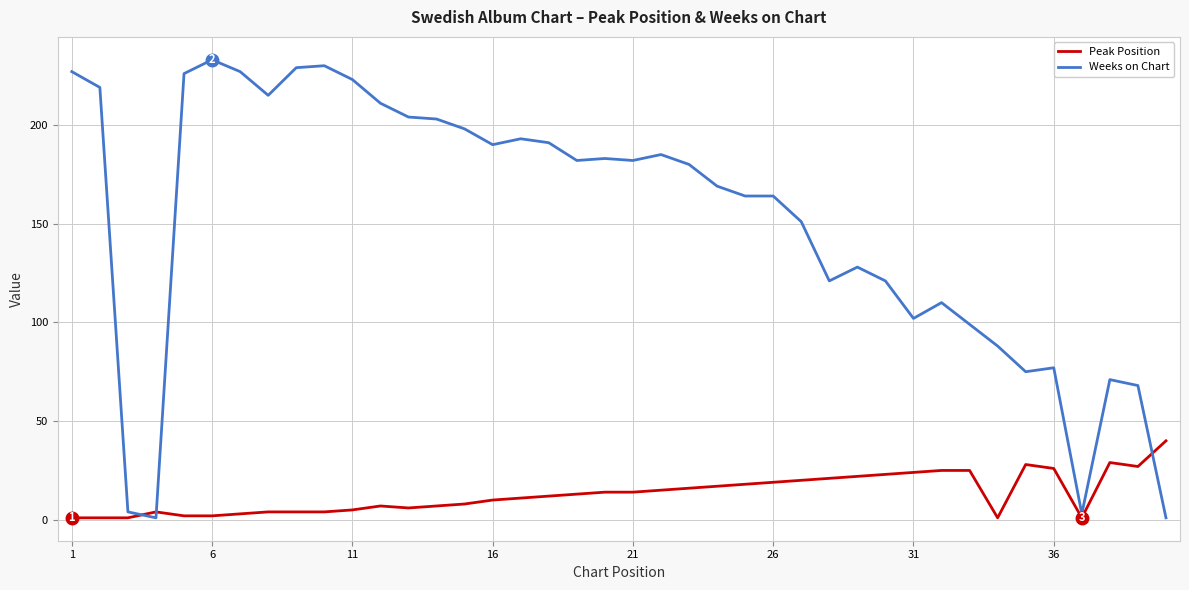

Which series has the largest total across all categories?

Weeks on Chart